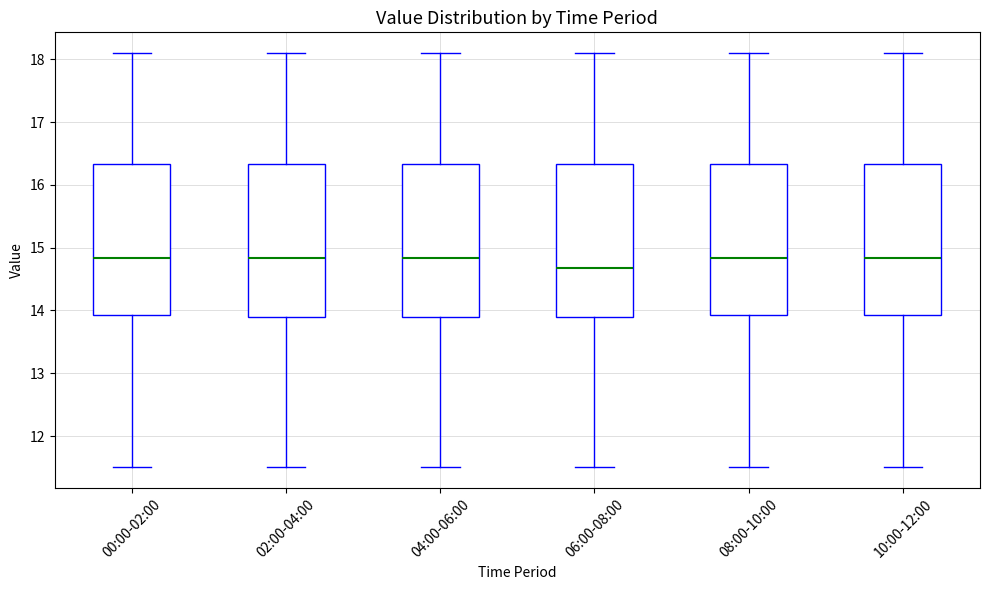

Reading left to right, read every box against the y-axis: the position of its median line, the range the box covers, and the ends of its whiskers. The values are not printed on the chart, so give them approximately, as read against the axis.

00:00-02:00: median 14.8, box 13.9 to 16.3, whiskers 11.5 to 18.1
02:00-04:00: median 14.8, box 13.9 to 16.3, whiskers 11.5 to 18.1
04:00-06:00: median 14.8, box 13.9 to 16.3, whiskers 11.5 to 18.1
06:00-08:00: median 14.7, box 13.9 to 16.3, whiskers 11.5 to 18.1
08:00-10:00: median 14.8, box 13.9 to 16.3, whiskers 11.5 to 18.1
10:00-12:00: median 14.8, box 13.9 to 16.3, whiskers 11.5 to 18.1